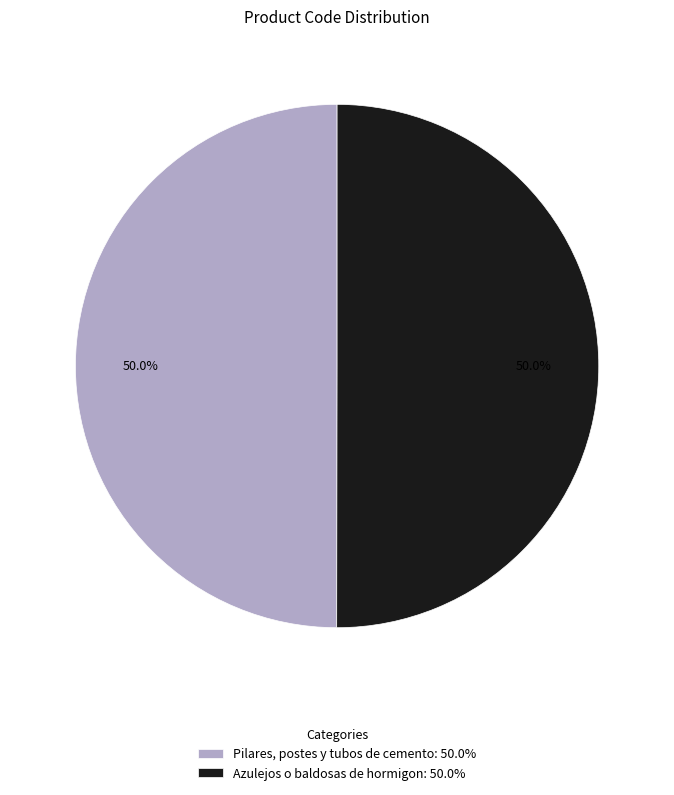

Do Azulejos o baldosas de hormigon: 50.0% and Pilares, postes y tubos de cemento: 50.0% together represent more than half of the pie?

Yes